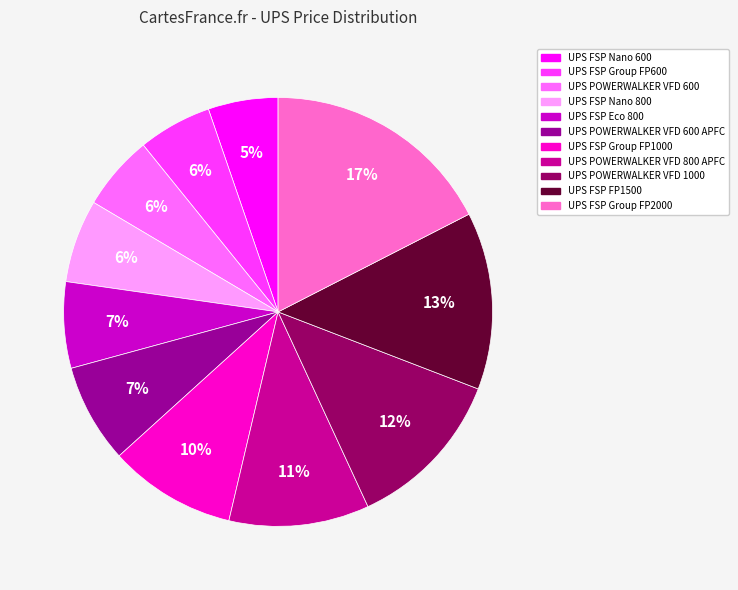

How many slices are in this pie chart?

11